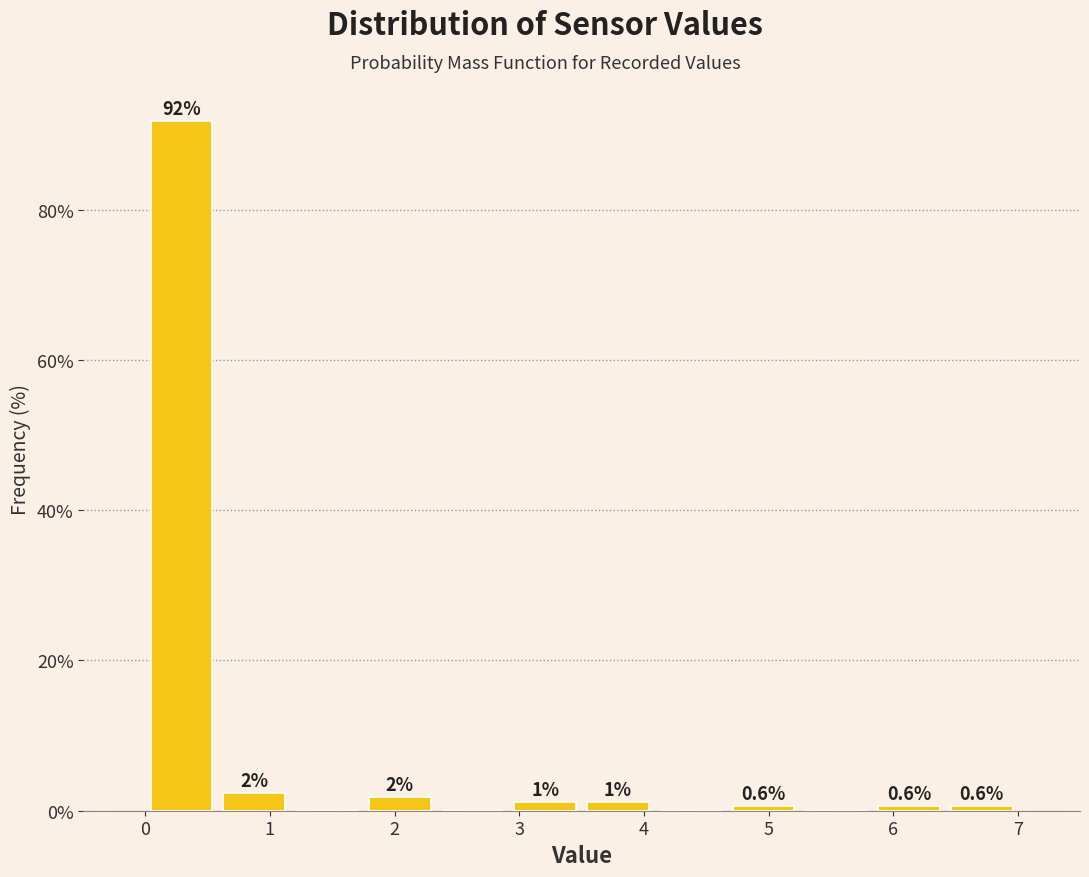

Which range on the x-axis has the tallest bar?

0.0 to 0.6